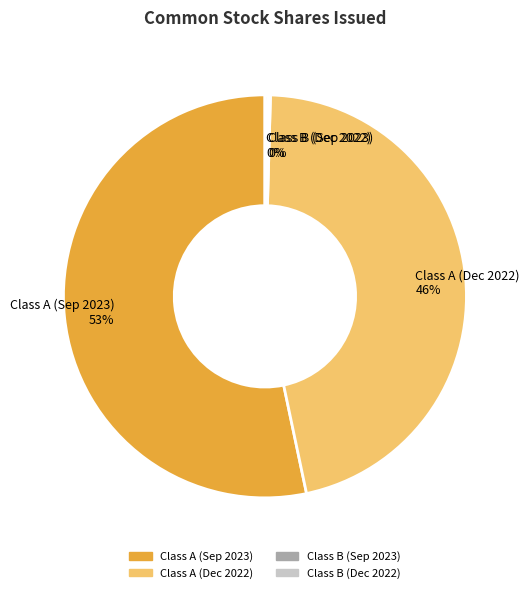

Which category accounts for the majority?

Class A (Sep 2023) 53%